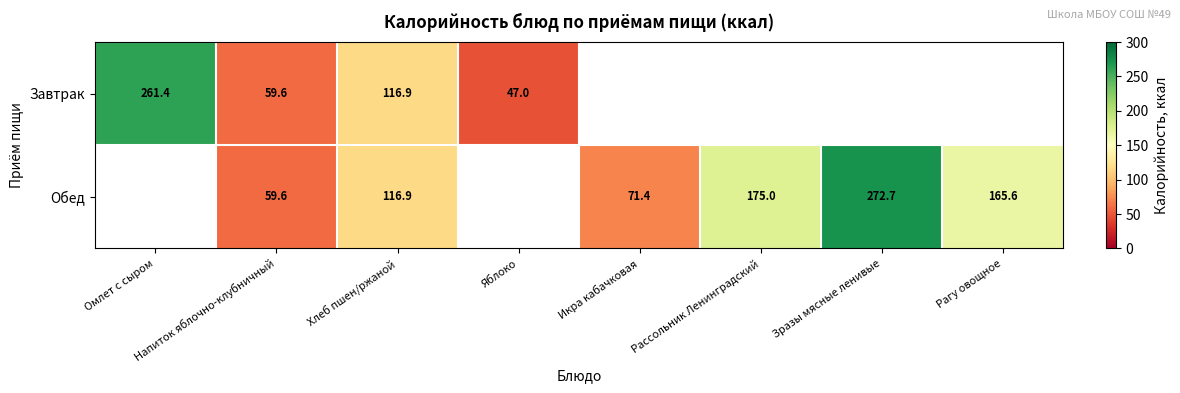

What is the difference between the Завтрак values at Яблоко and Напиток яблочно-клубничный?

12.6